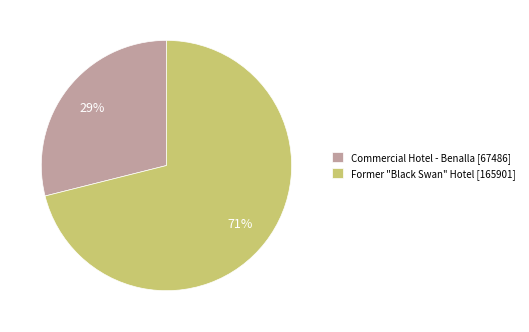

Which has a higher value, Former "Black Swan" Hotel or Commercial Hotel - Benalla?

Former "Black Swan" Hotel